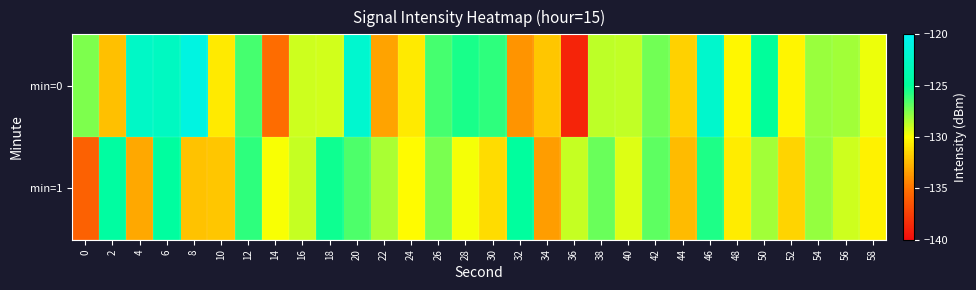

Rank the series by their maximum value, from lowest to highest.

min=1, min=0